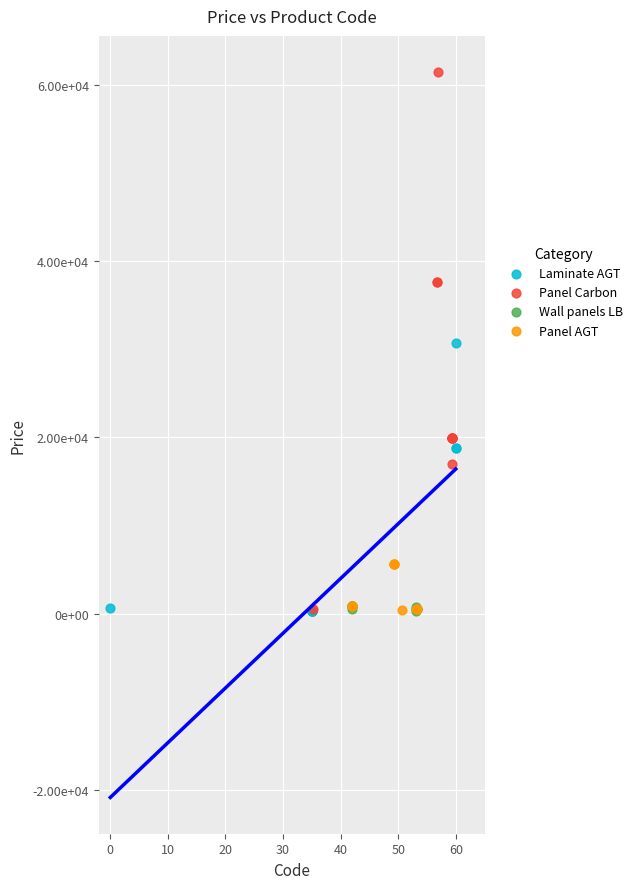

Which series has the widest spread of Y values?

Panel Carbon